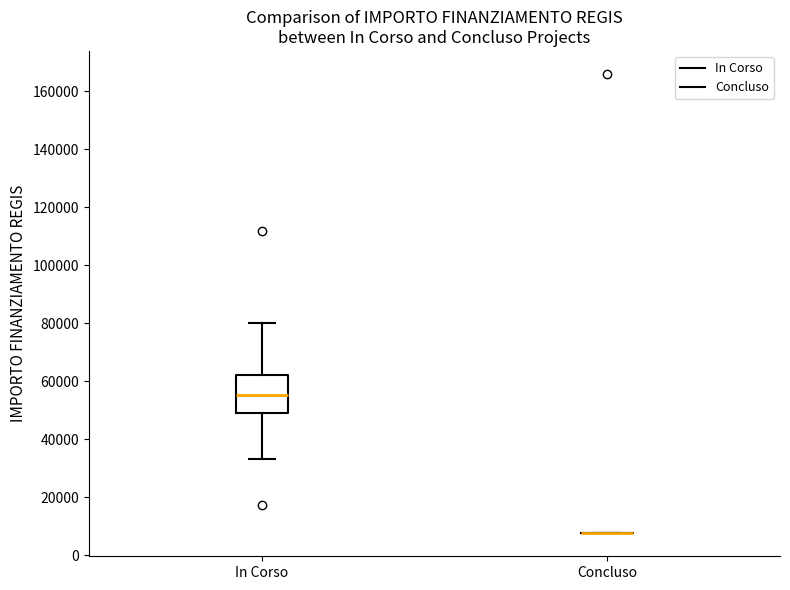

Reading left to right, read every box against the y-axis: the position of its median line, the range the box covers, and the ends of its whiskers. The values are not printed on the chart, so give them approximately, as read against the axis.

In Corso: median 56000, box 48000 to 62000, whiskers 32000 to 80000
Concluso: box collapsed to a line at 8000, whiskers 8000 to 8000